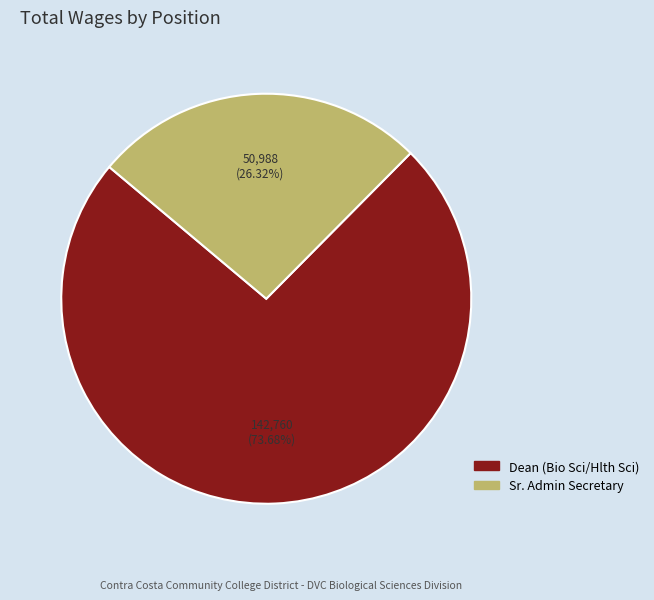

Is the sum of Dean (Bio Sci/Hlth Sci) and Sr. Admin Secretary greater than half?

Yes